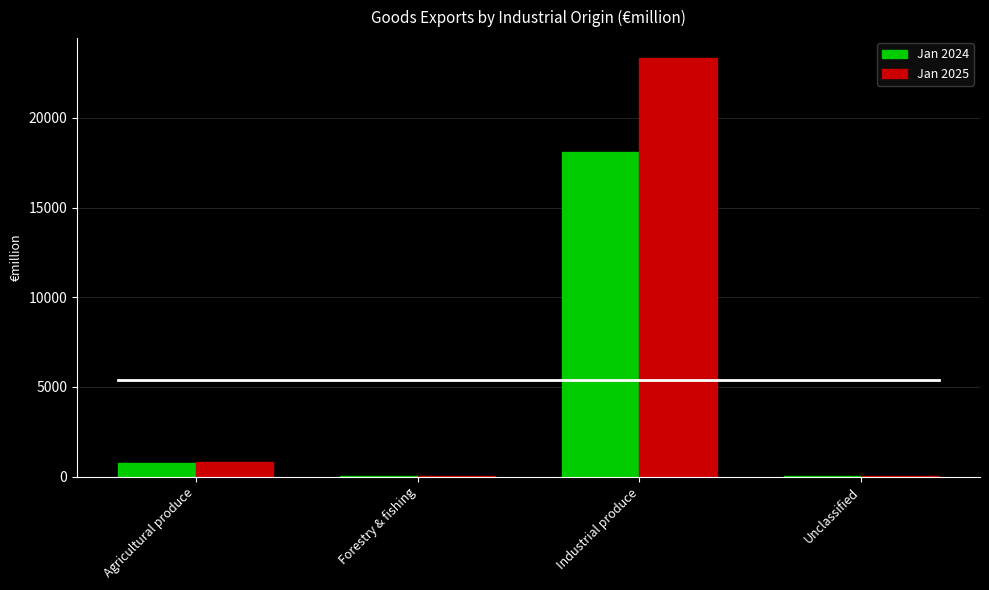

Which series has the largest total across all categories?

Jan 2025